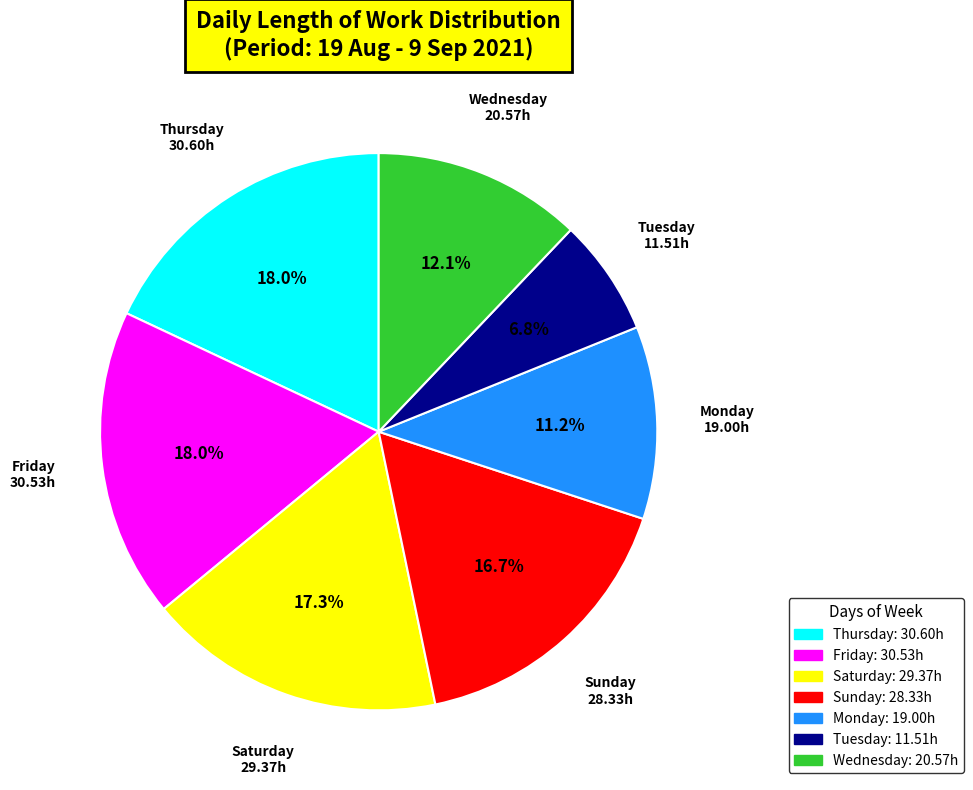

Does any single category account for the majority?

No